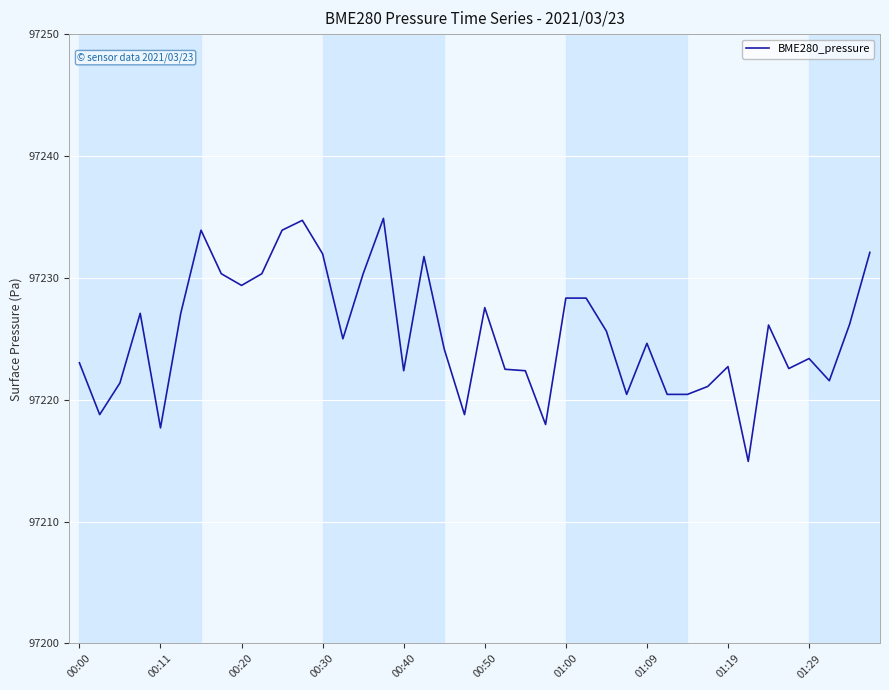

What is the difference between the maximum and minimum values?

19.9